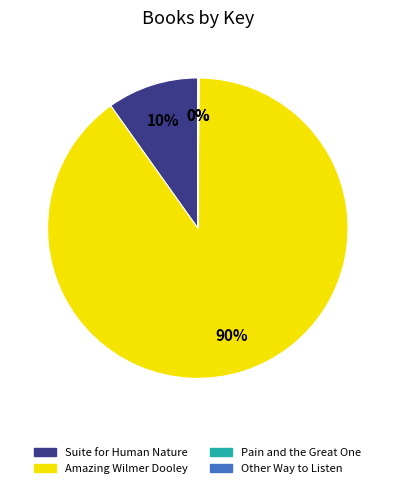

True or false: Amazing Wilmer Dooley accounts for 90% of the total.

True